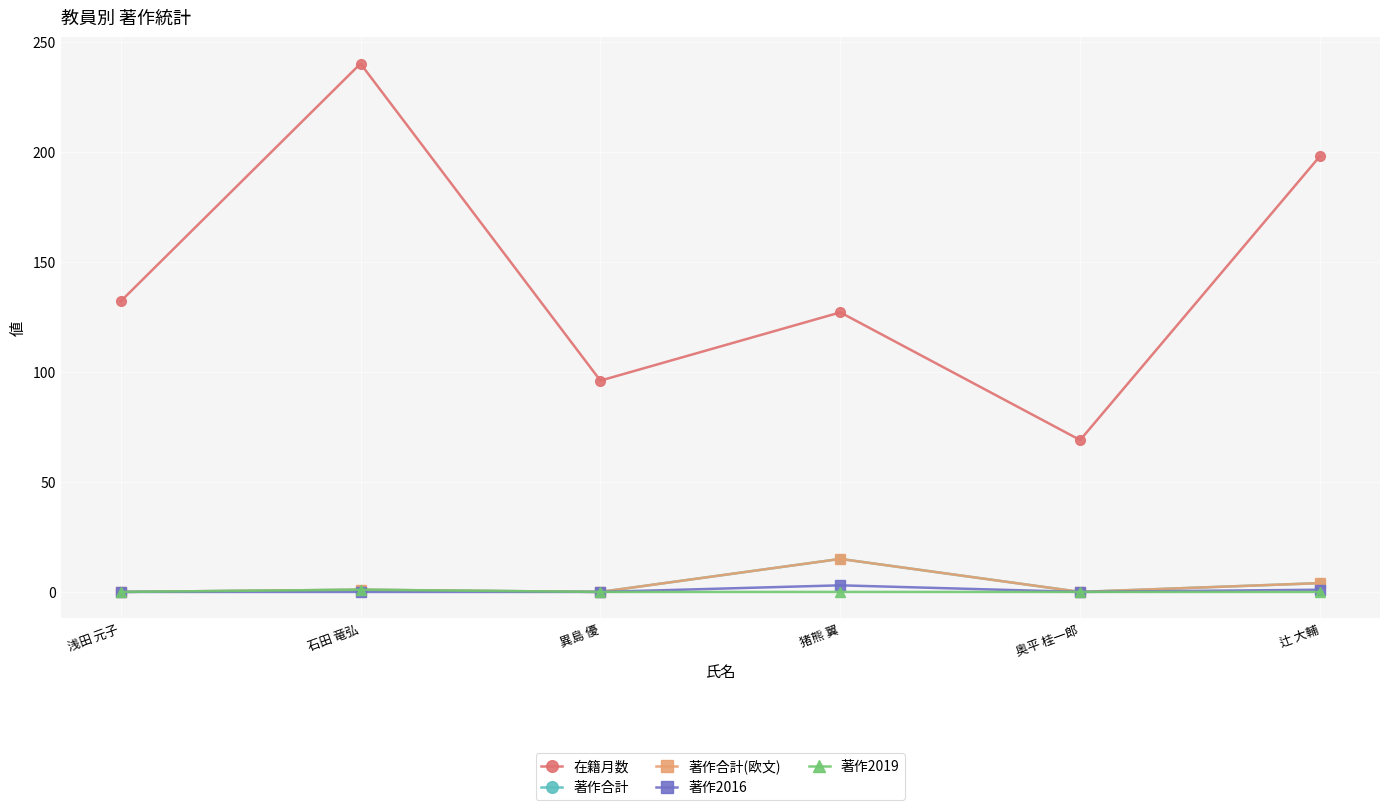

What are all the series names shown in the legend?

在籍月数, 著作合計, 著作合計(欧文), 著作2016, 著作2019